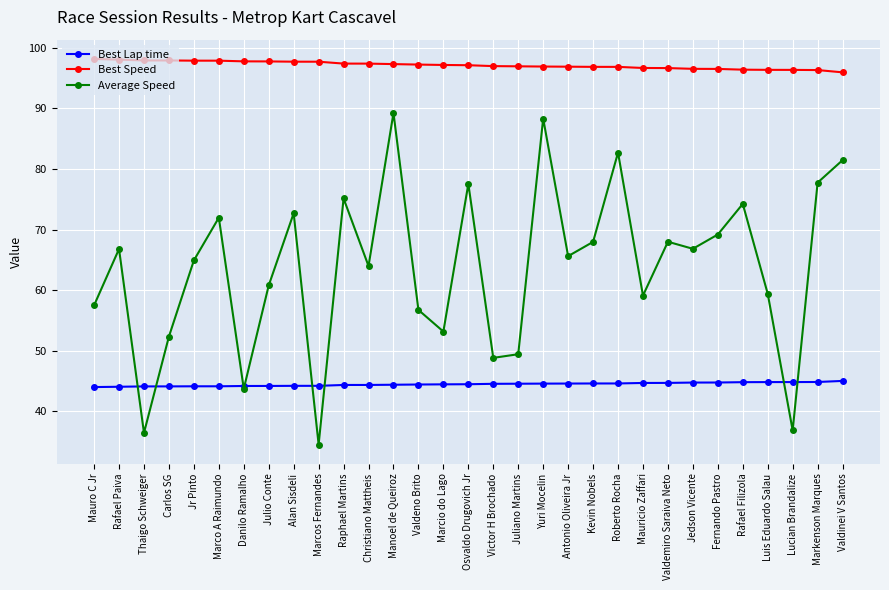

At how many categories does at least one series exceed 38?

31